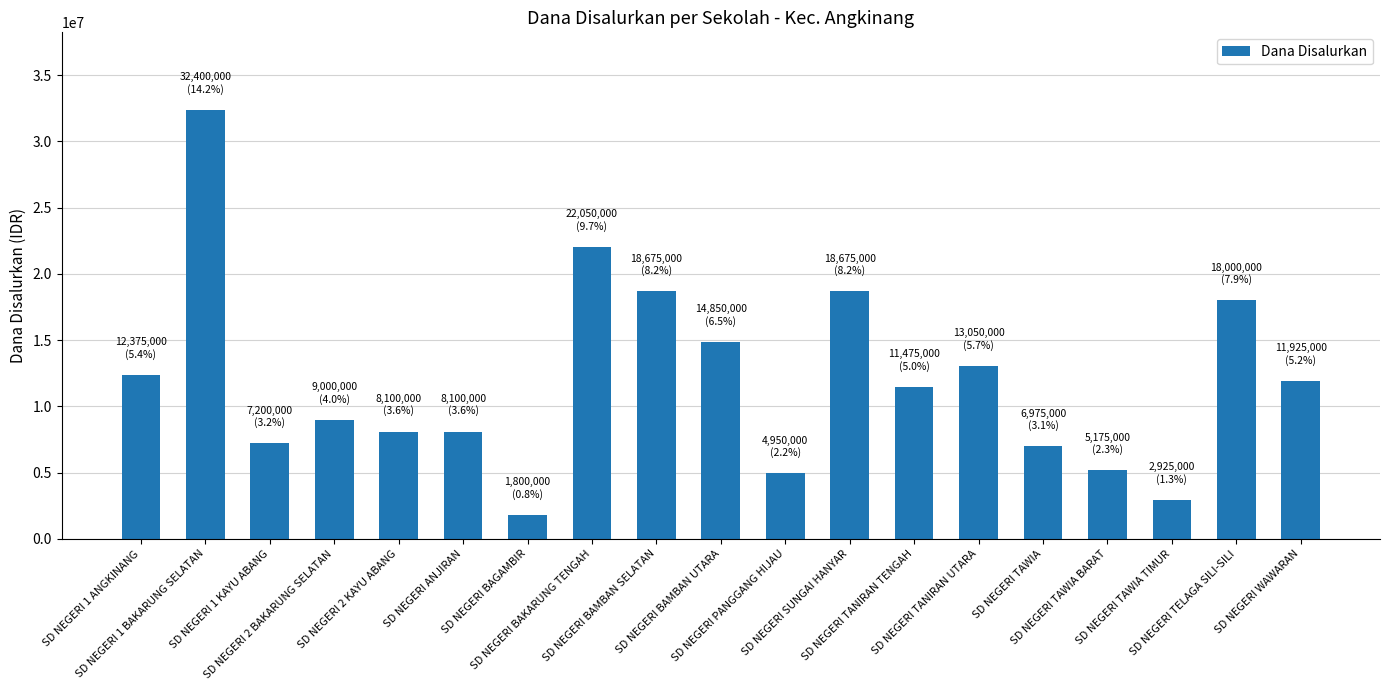

Which category has the lowest value across all series?

SD NEGERI BAGAMBIR